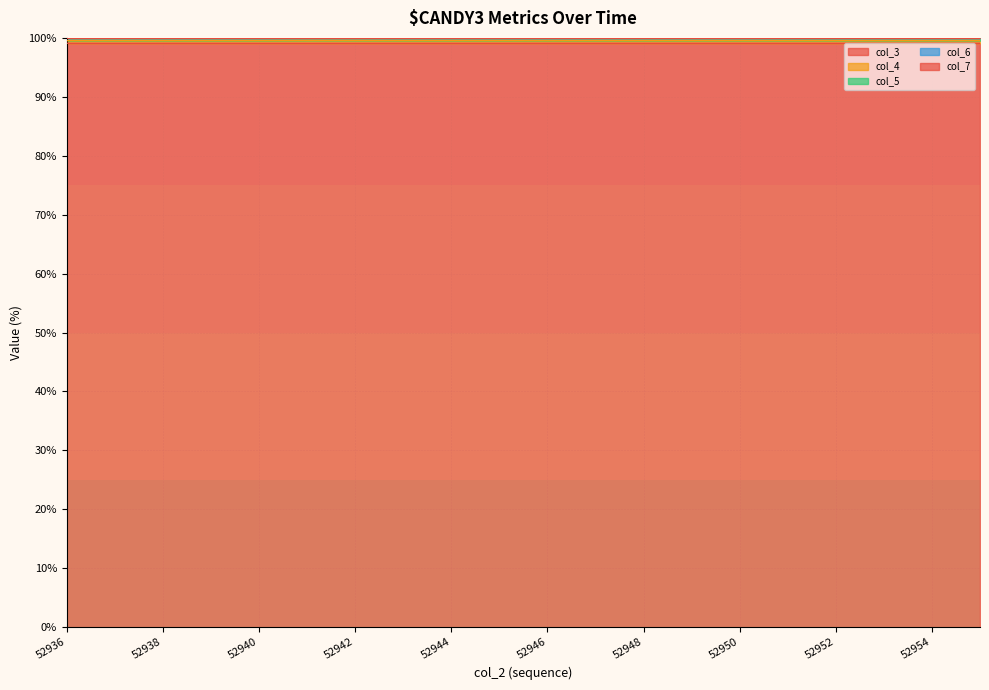

True or false: col_4 has more than 2 interior local peaks.

True